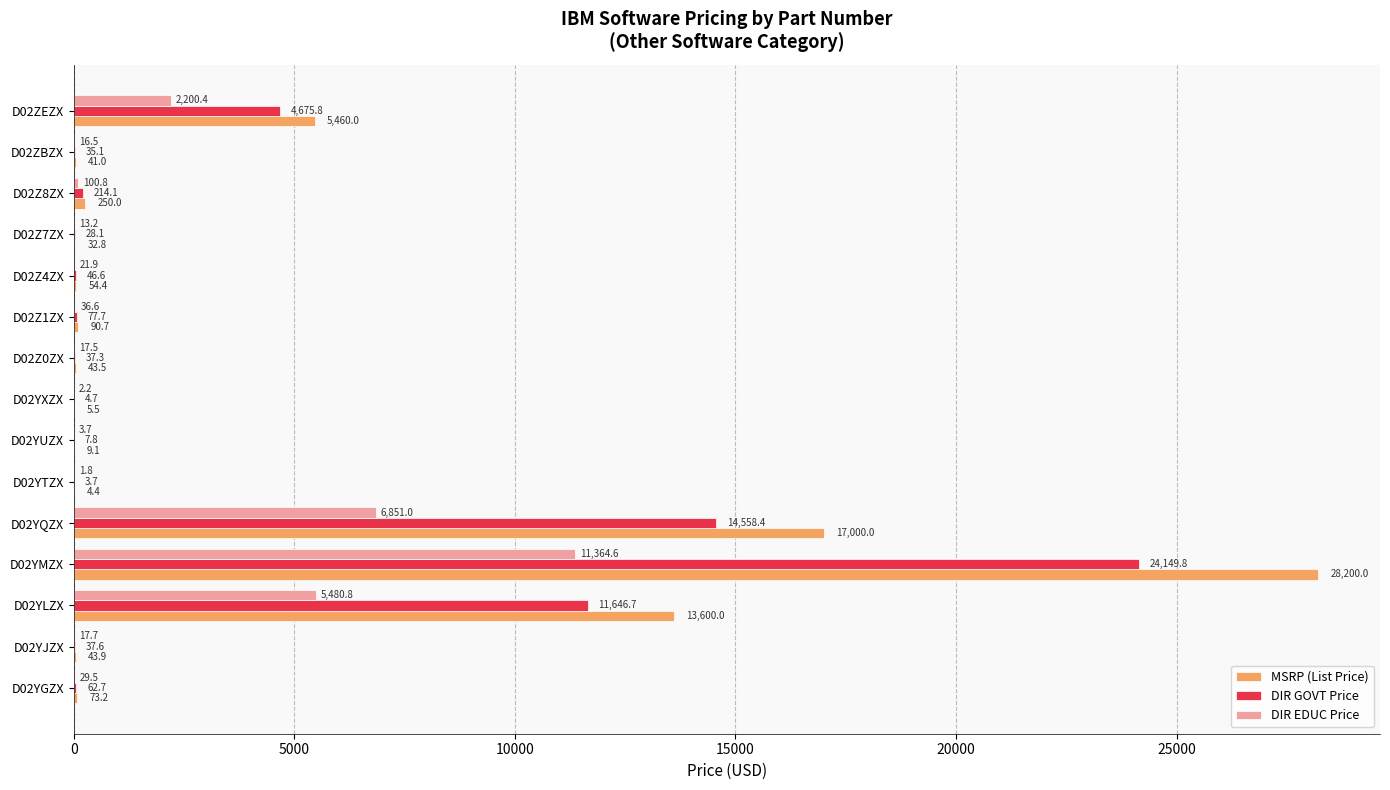

At which category is the sum across all series the highest?

D02YMZX